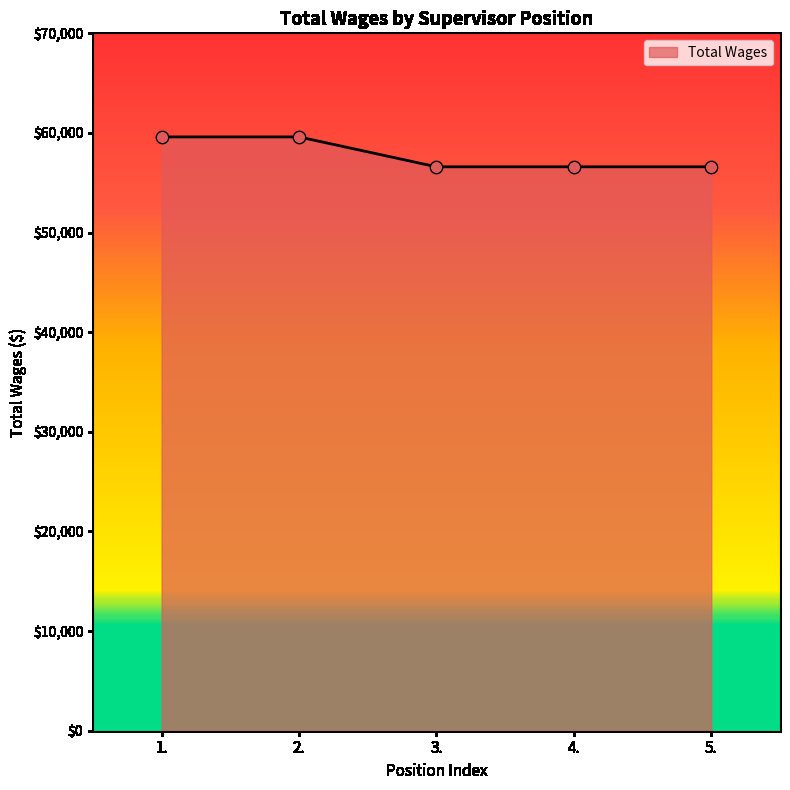

What is the change in value from 1. to 3.?

-3000